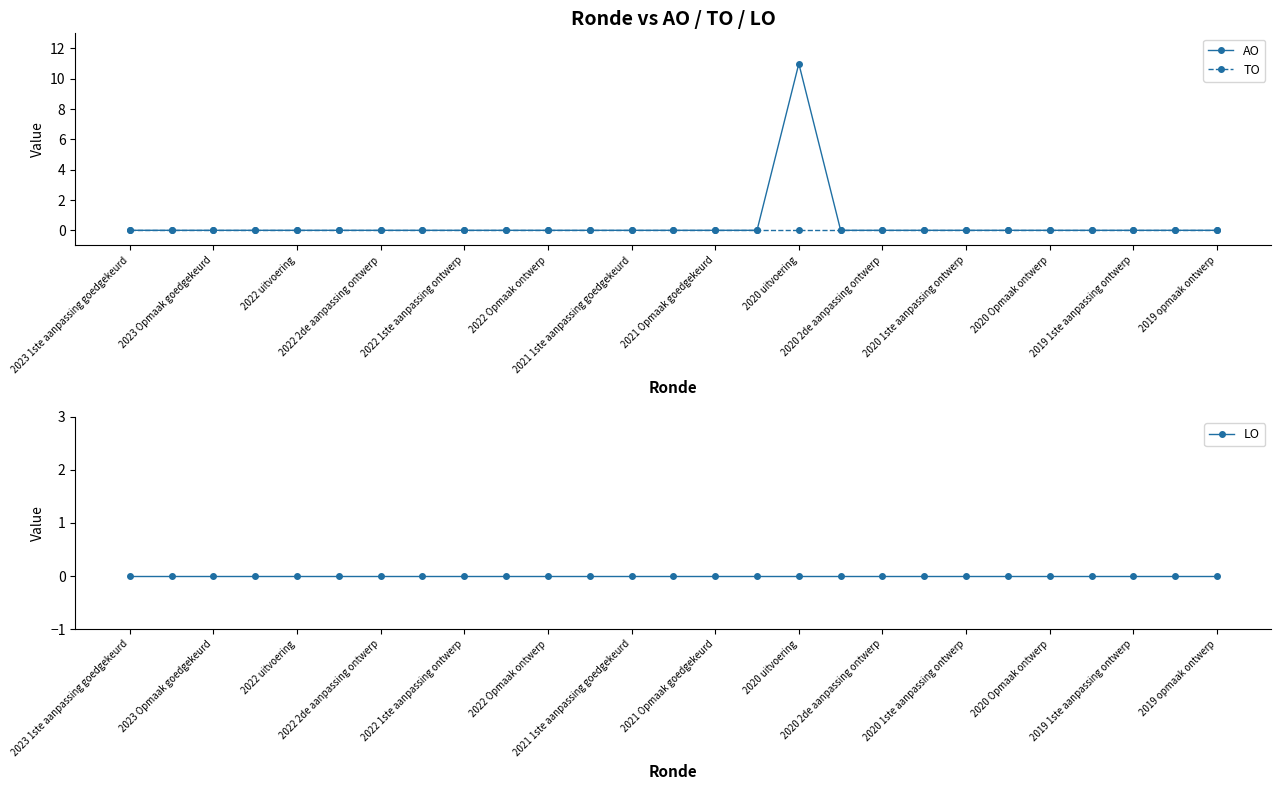

True or false: LO and TO cross at least once.

False